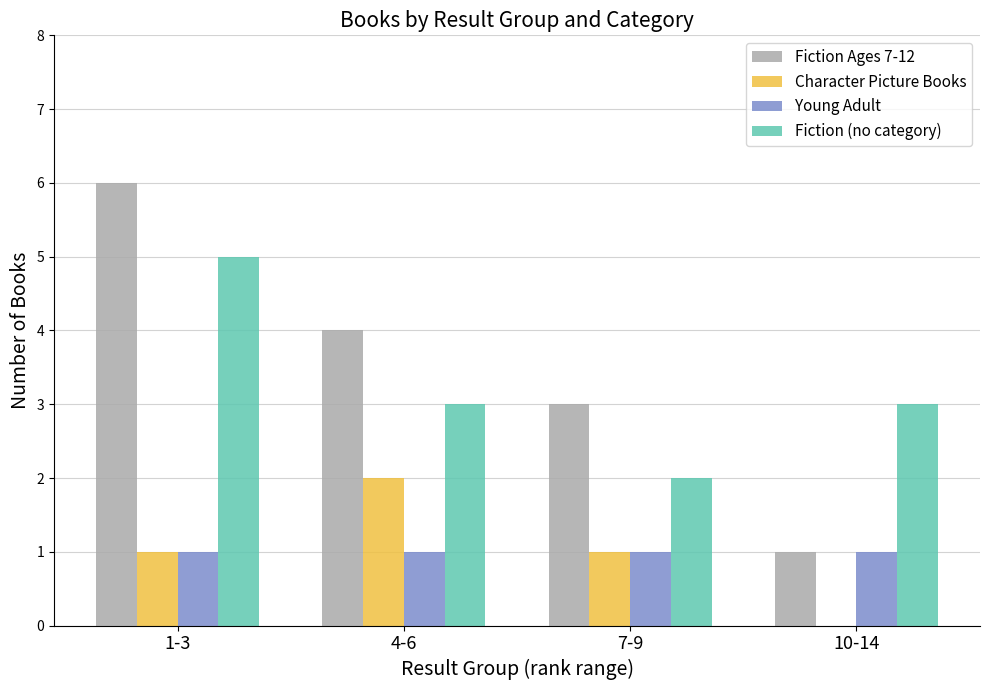

Reading right to left, transcribe all the data shown in this chart.

Fiction Ages 7-12: 10-14=1	7-9=3	4-6=4	1-3=6
Character Picture Books: 10-14=0	7-9=1	4-6=2	1-3=1
Young Adult: 10-14=1	7-9=1	4-6=1	1-3=1
Fiction (no category): 10-14=3	7-9=2	4-6=3	1-3=5